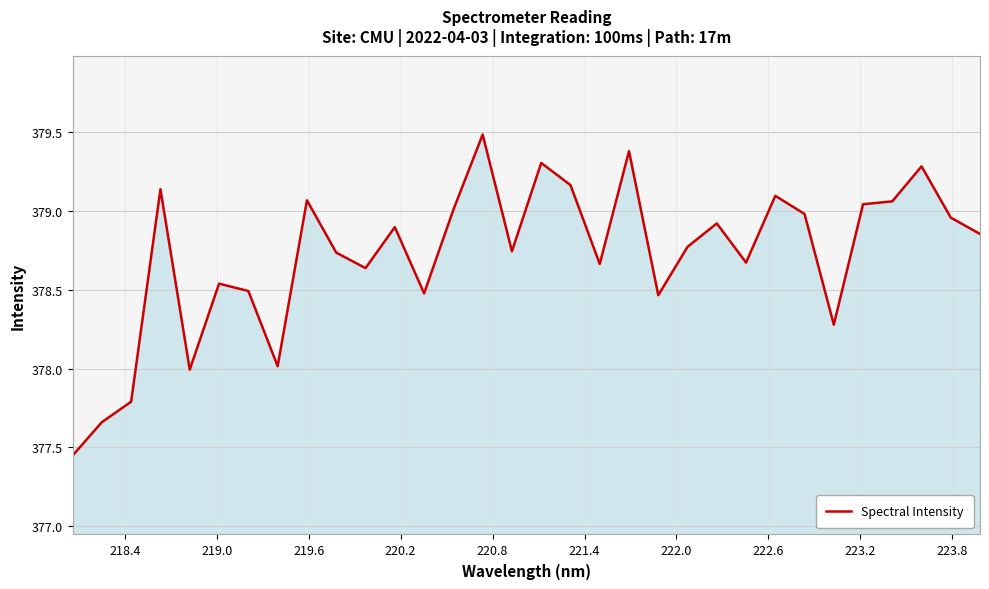

What is the difference between the maximum and minimum values?

2.0